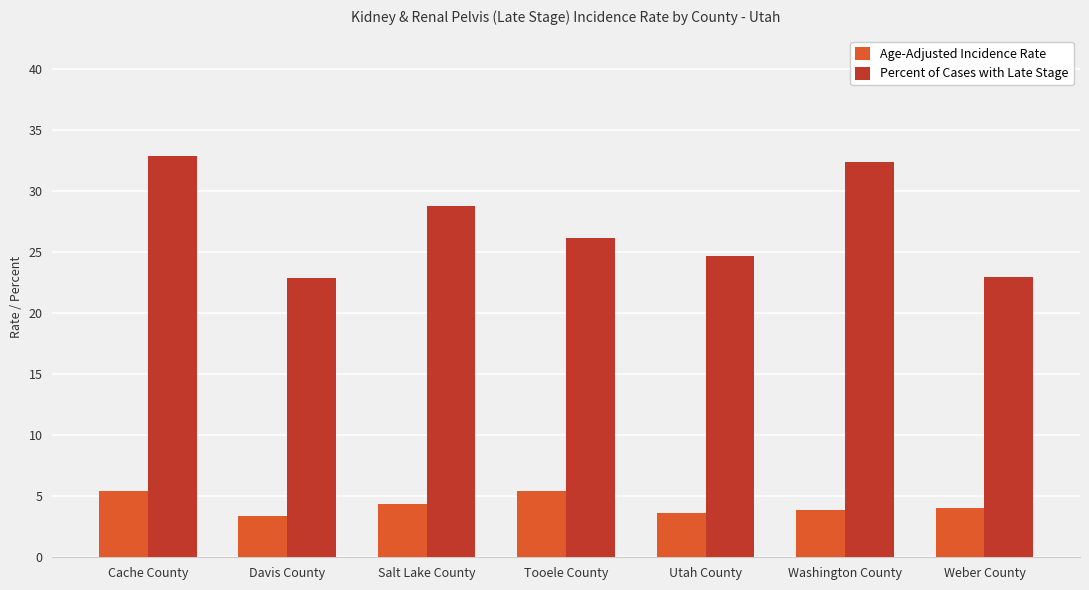

What are all the series names shown in the legend?

Age-Adjusted Incidence Rate, Percent of Cases with Late Stage